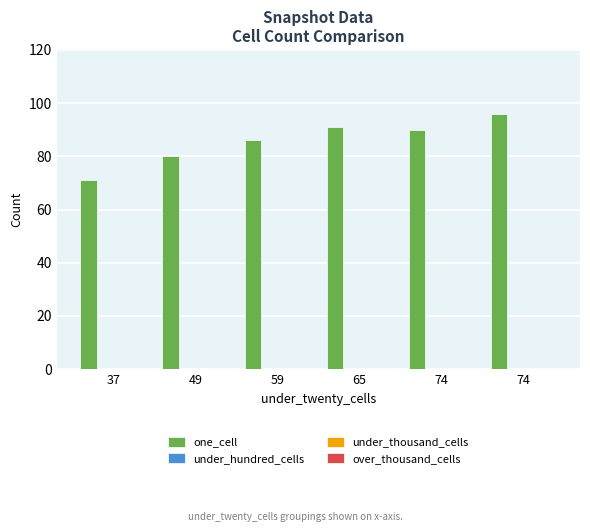

Are the bars horizontal?

No